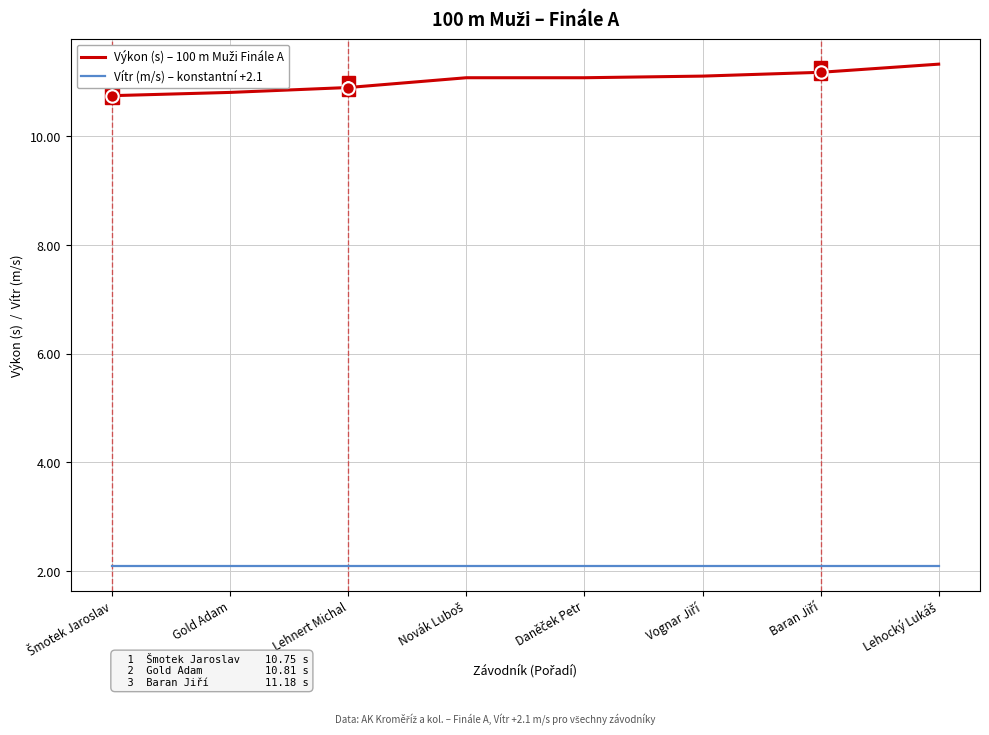

What is the difference between the highest and lowest values at Gold Adam?

8.7